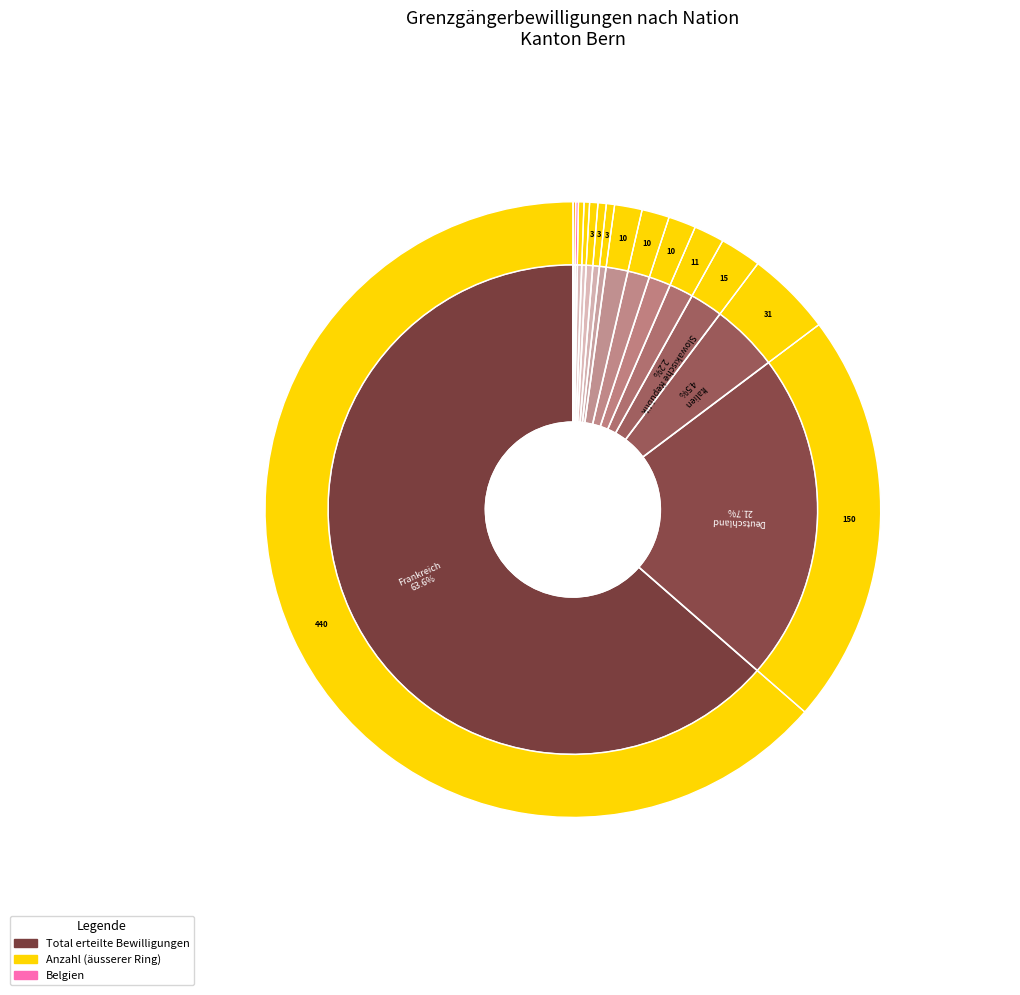

Approximately how many times larger is the value at Polen compared to Griechenland?

5.0